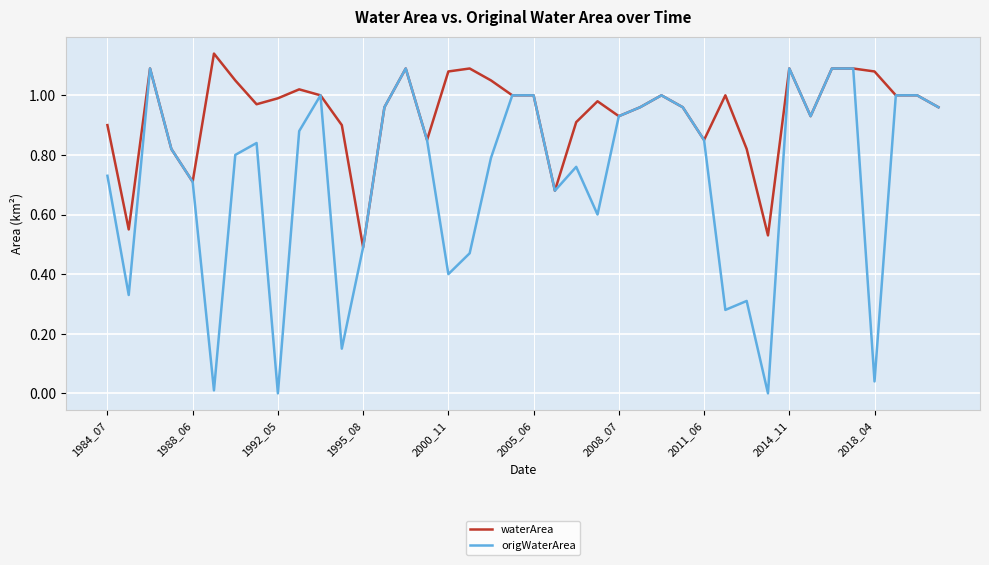

Which series has the widest spread of values?

origWaterArea